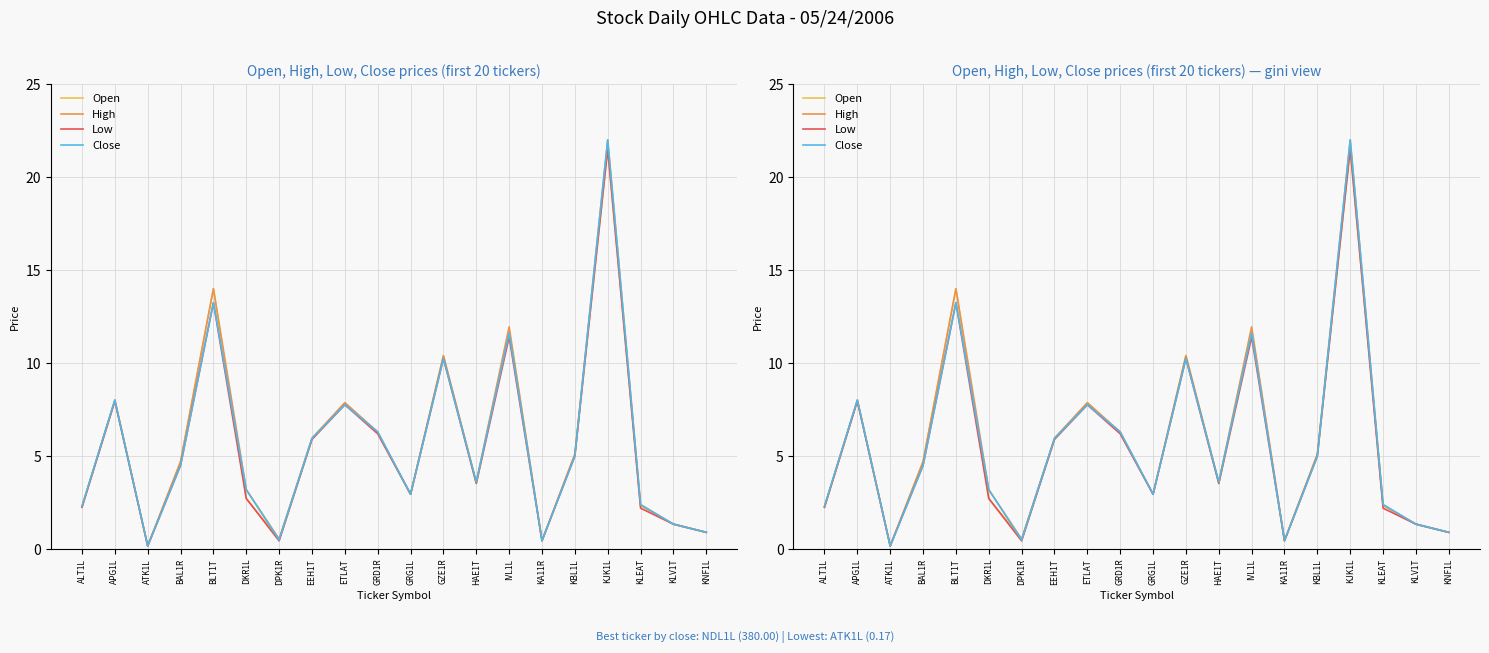

Reading left to right, extract all data points from this chart.

Open: ALT1L=2.2	APG1L=8.0	ATK1L=0.2	BAL1R=4.7	BLT1T=14.0	DKR1L=2.7	DPK1R=0.5	EEH1T=5.9	ETLAT=7.9	GRD1R=6.2	GRG1L=3.0	GZE1R=10.4	HAE1T=3.5	IVL1L=11.8	KA11R=0.5	KBL1L=5.1	KJK1L=21.5	KLEAT=2.3	KLV1T=1.3	KNF1L=0.9
High: ALT1L=2.3	APG1L=8.0	ATK1L=0.2	BAL1R=4.7	BLT1T=14.0	DKR1L=3.2	DPK1R=0.5	EEH1T=6.0	ETLAT=7.9	GRD1R=6.3	GRG1L=3.0	GZE1R=10.4	HAE1T=3.6	IVL1L=11.9	KA11R=0.5	KBL1L=5.1	KJK1L=22.0	KLEAT=2.4	KLV1T=1.3	KNF1L=0.9
Low: ALT1L=2.2	APG1L=8.0	ATK1L=0.2	BAL1R=4.5	BLT1T=13.2	DKR1L=2.7	DPK1R=0.4	EEH1T=5.9	ETLAT=7.8	GRD1R=6.2	GRG1L=3.0	GZE1R=10.2	HAE1T=3.5	IVL1L=11.4	KA11R=0.5	KBL1L=5.0	KJK1L=21.5	KLEAT=2.2	KLV1T=1.3	KNF1L=0.9
Close: ALT1L=2.3	APG1L=8.0	ATK1L=0.2	BAL1R=4.5	BLT1T=13.2	DKR1L=3.2	DPK1R=0.5	EEH1T=6.0	ETLAT=7.8	GRD1R=6.3	GRG1L=3.0	GZE1R=10.2	HAE1T=3.6	IVL1L=11.6	KA11R=0.5	KBL1L=5.0	KJK1L=22.0	KLEAT=2.4	KLV1T=1.3	KNF1L=0.9